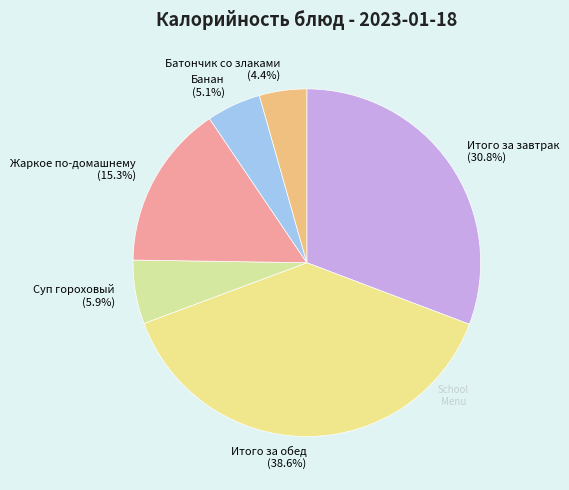

Approximately how many times larger is the value at Суп гороховый compared to Батончик со злаками?

1.3